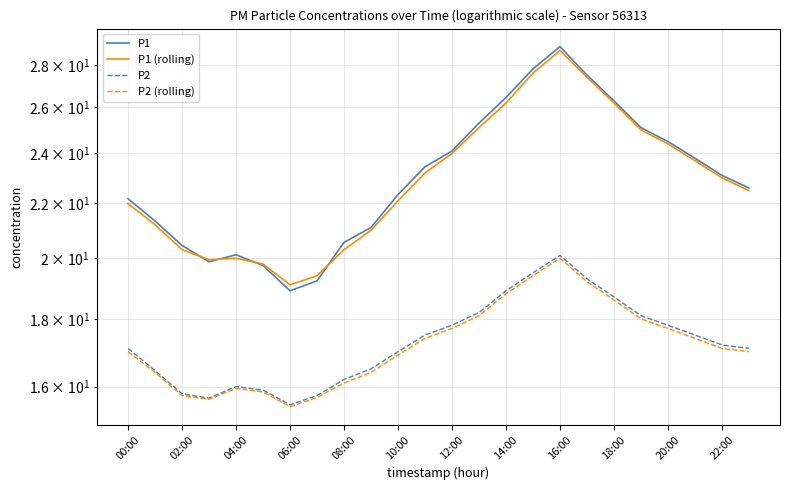

At how many categories does at least one series exceed 22?

15